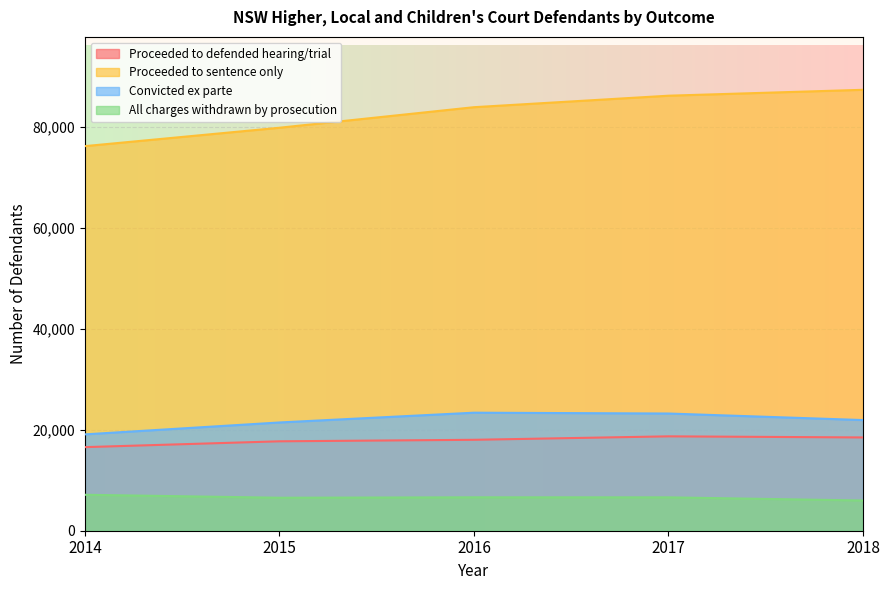

At how many categories does at least one series exceed 10038?

5